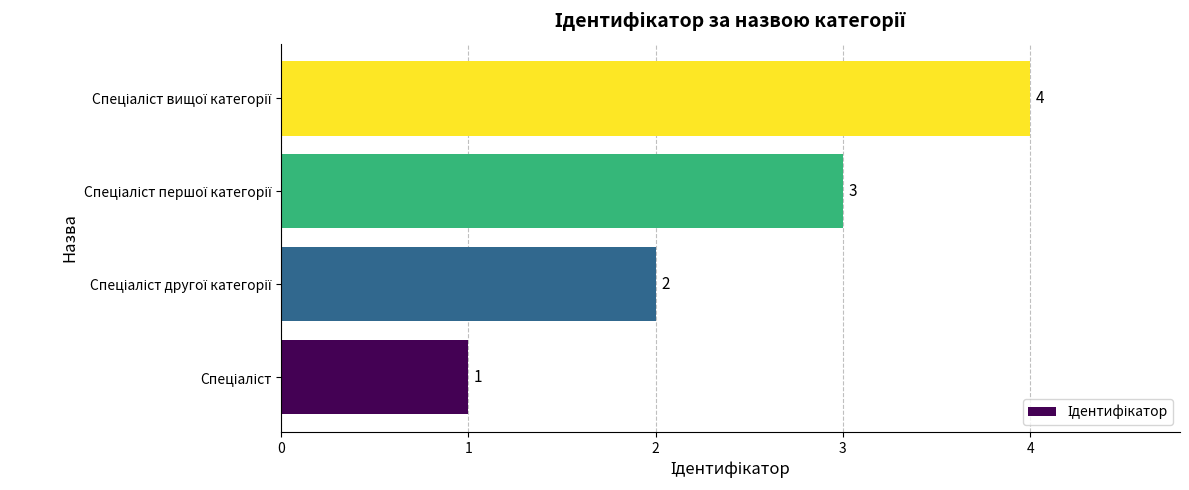

How many bars are there in total?

4